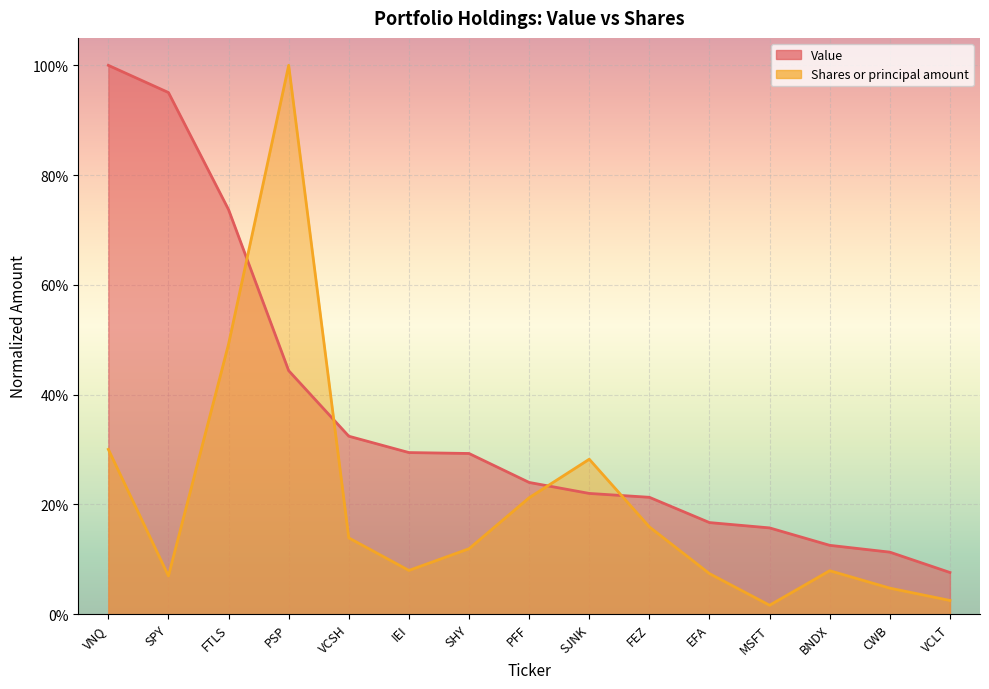

Reading left to right, what are all the values shown in this chart?

Value: 1.0	1.0	0.7	0.4	0.3	0.3	0.3	0.2	0.2	0.2	0.2	0.2	0.1	0.1	0.1
Shares or principal amount: 0.3	0.1	0.5	1.0	0.1	0.1	0.1	0.2	0.3	0.2	0.1	0.0	0.1	0.0	0.0